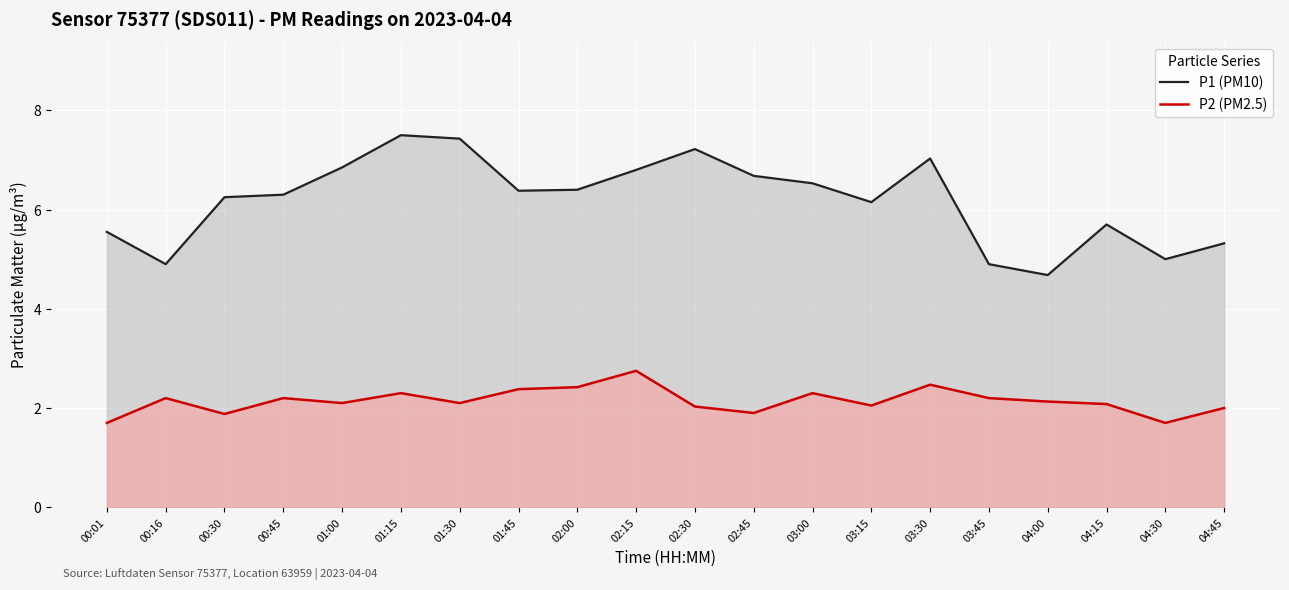

Which series has the largest range (max minus min)?

P1 (PM10)